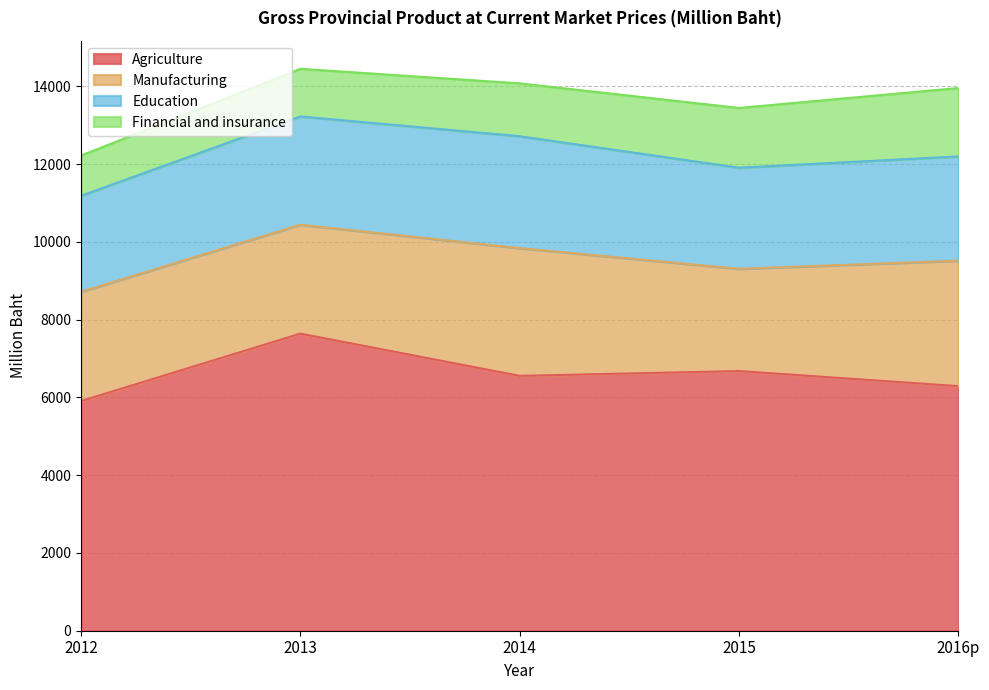

How many distinct data groups are displayed?

4